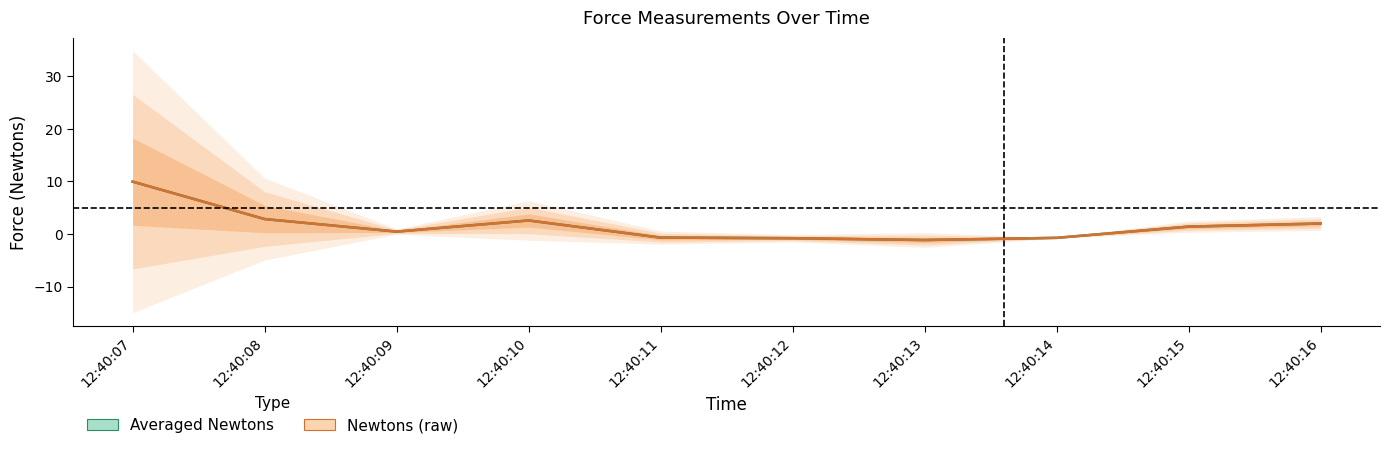

List the series in order of their peak value, lowest first.

Averaged Newtons, Newtons